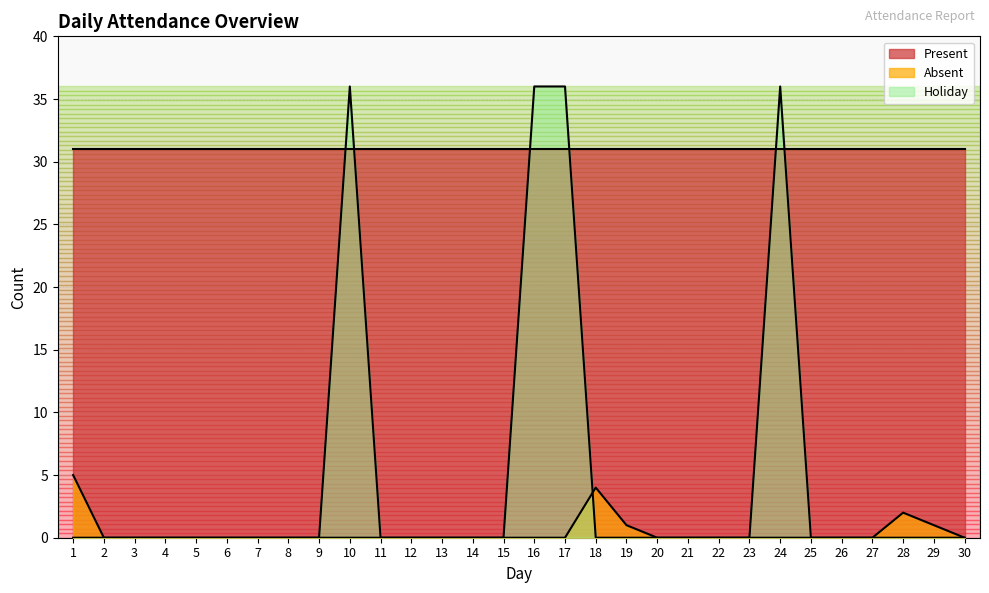

What are all the series names shown in the legend?

Present, Absent, Holiday